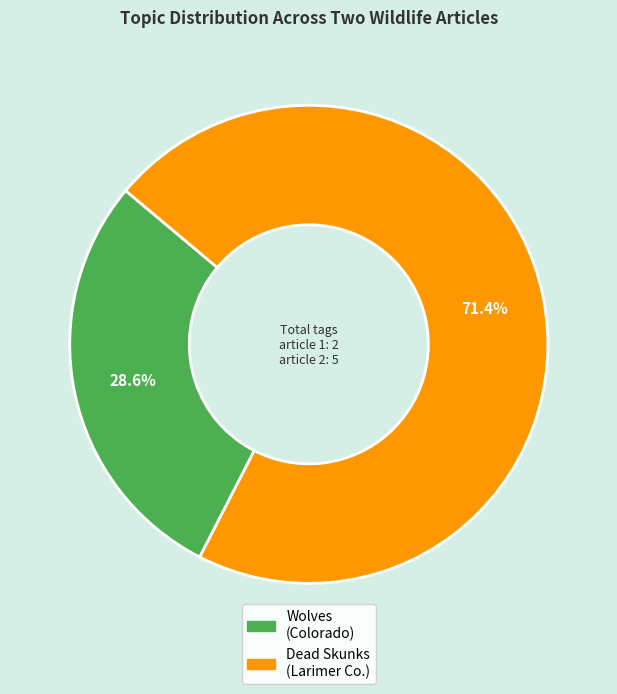

How many slices are in this pie chart?

2